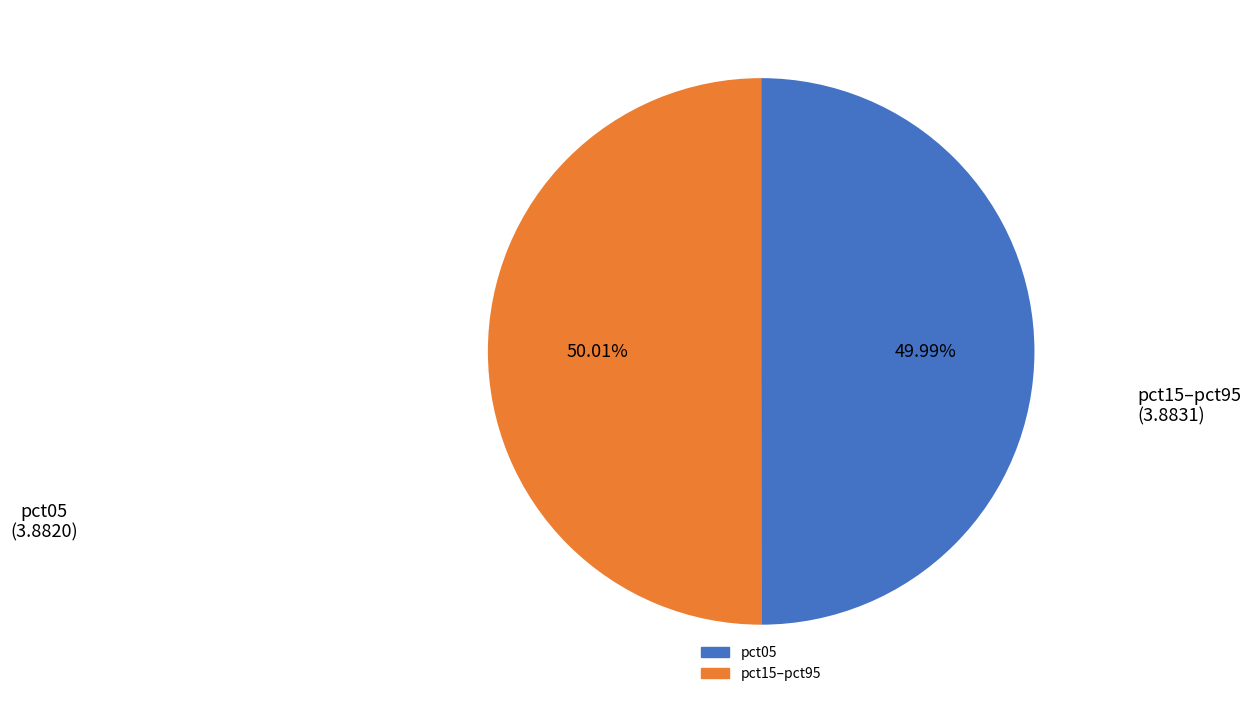

Is there any slice that represents more than half of the pie?

Yes